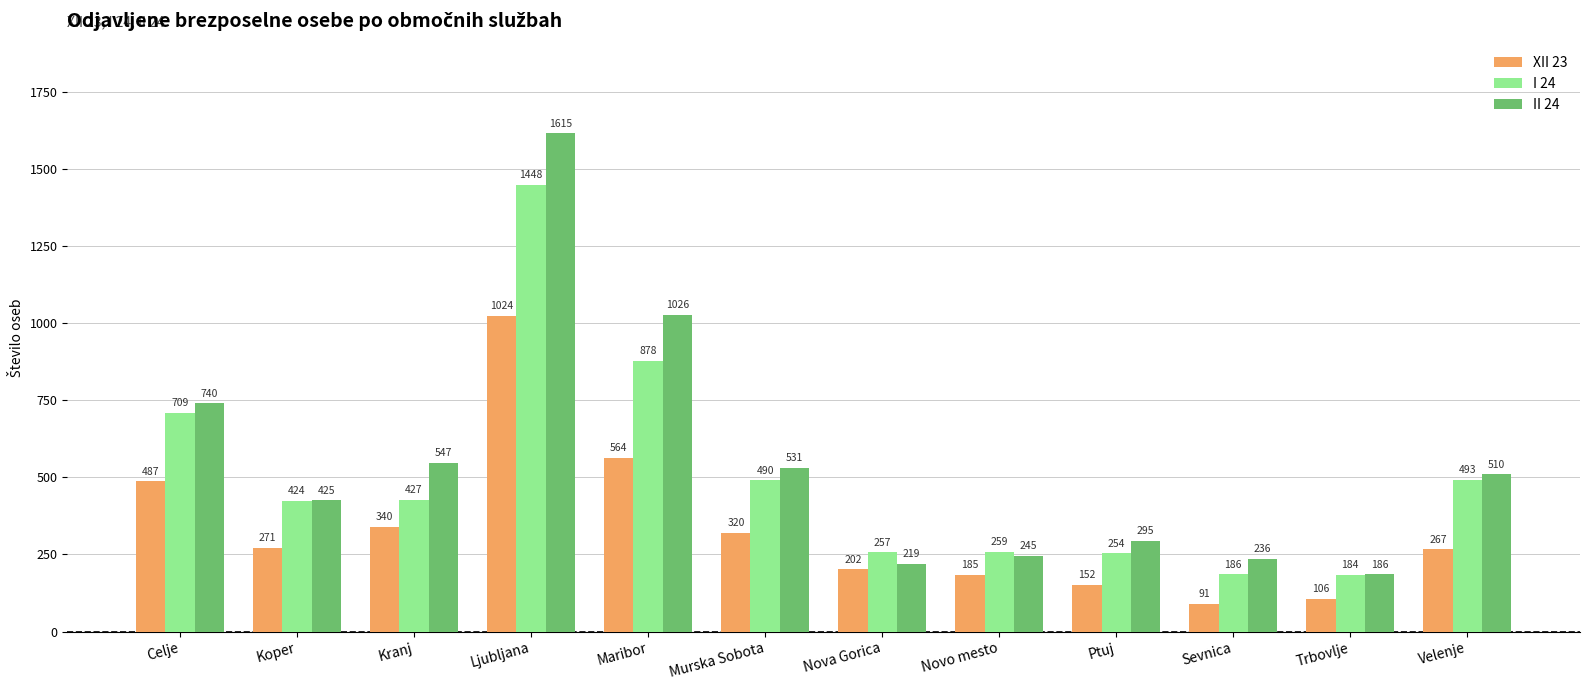

Is the value of I 24 at Sevnica greater than the value of II 24 at Ljubljana?

No